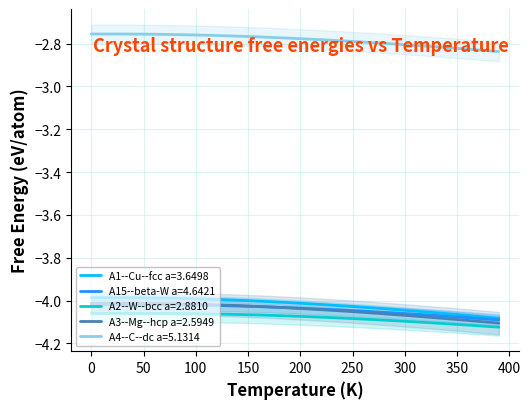

True or false: A2--W--bcc a=2.8810 has a value of -5.6 at 300.

False